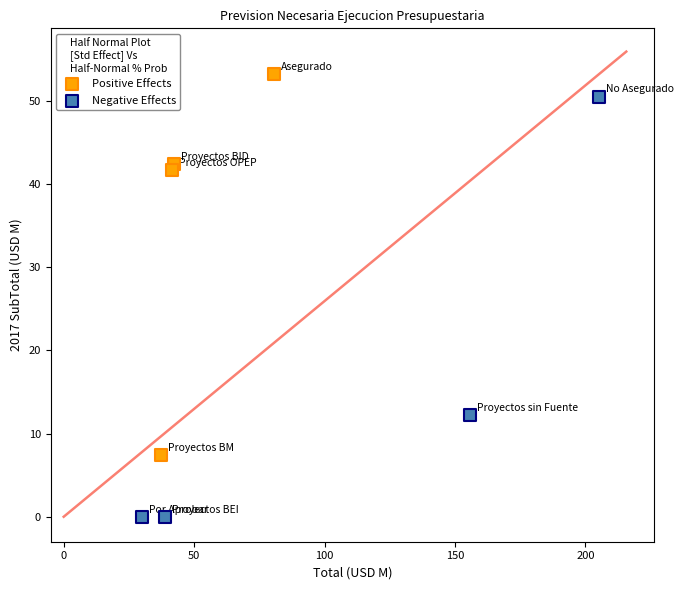

Which series has the largest Y range (max minus min)?

Negative Effects